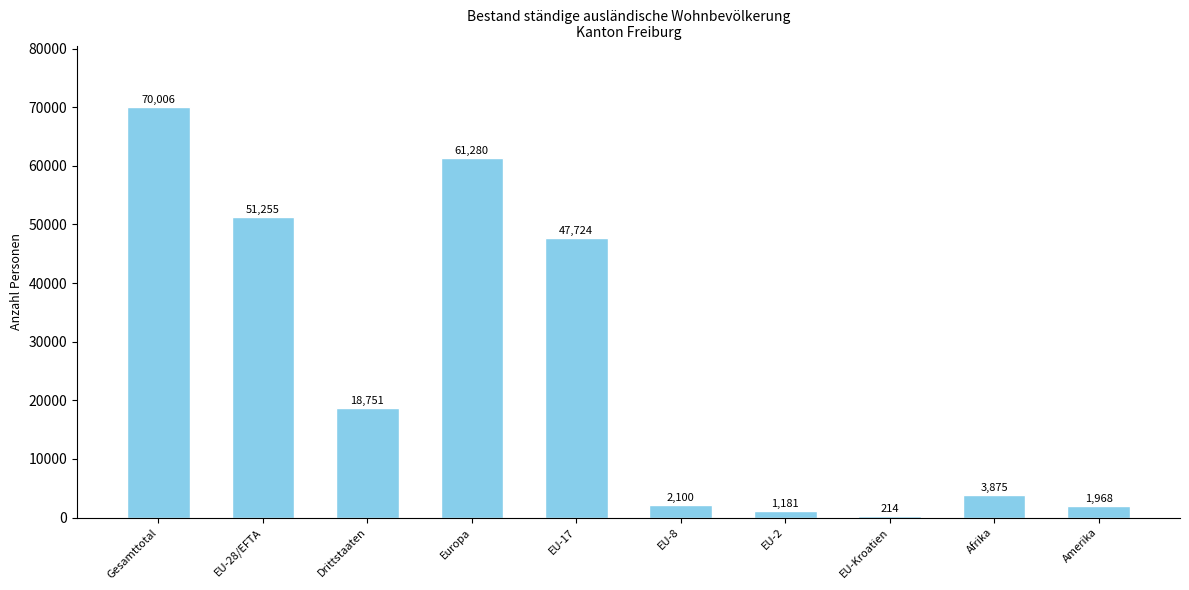

Which label corresponds to the largest value in the chart?

Gesamttotal